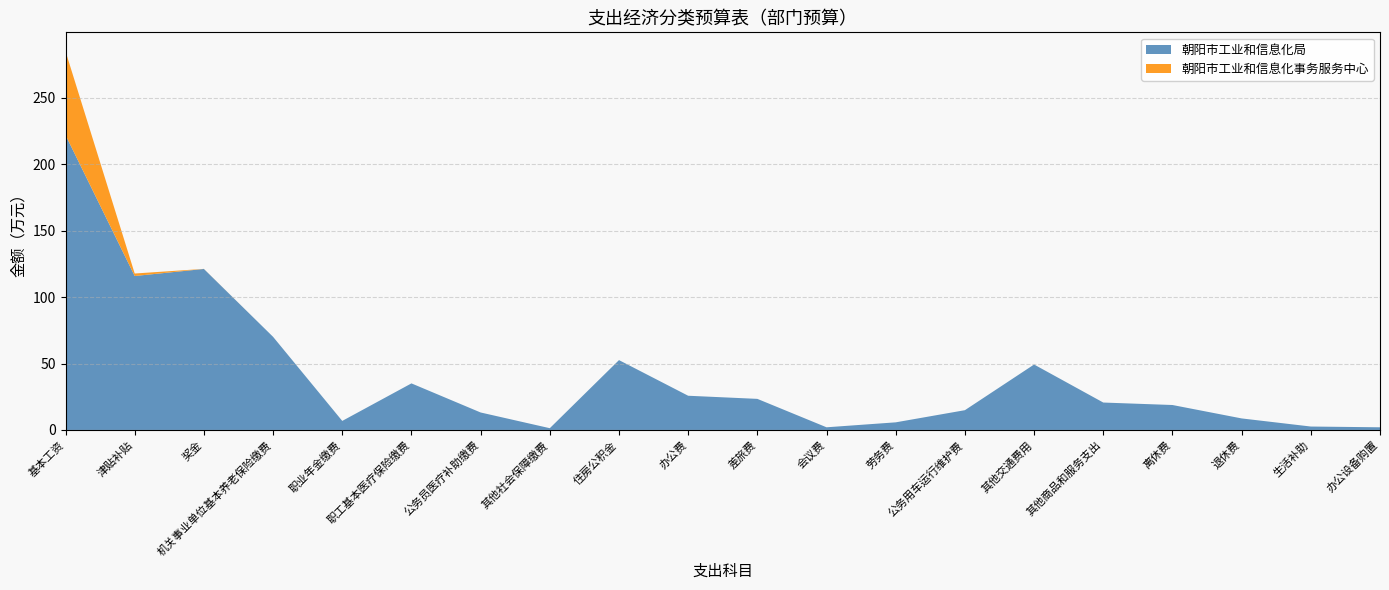

Reading left to right, list all the values displayed in this chart.

朝阳市工业和信息化局: 222.1	115.9	121.2	70.1	6.8	35.1	13.2	1.3	52.6	25.8	23.4	2.0	5.7	14.9	49.3	20.6	18.8	8.7	2.6	2.0
朝阳市工业和信息化事务服务中心: 63.1	1.9	0.1	0.0	0.0	0.0	0.0	0.0	0.0	0.0	0.0	0.0	0.0	0.0	0.0	0.0	0.0	0.0	0.0	0.0